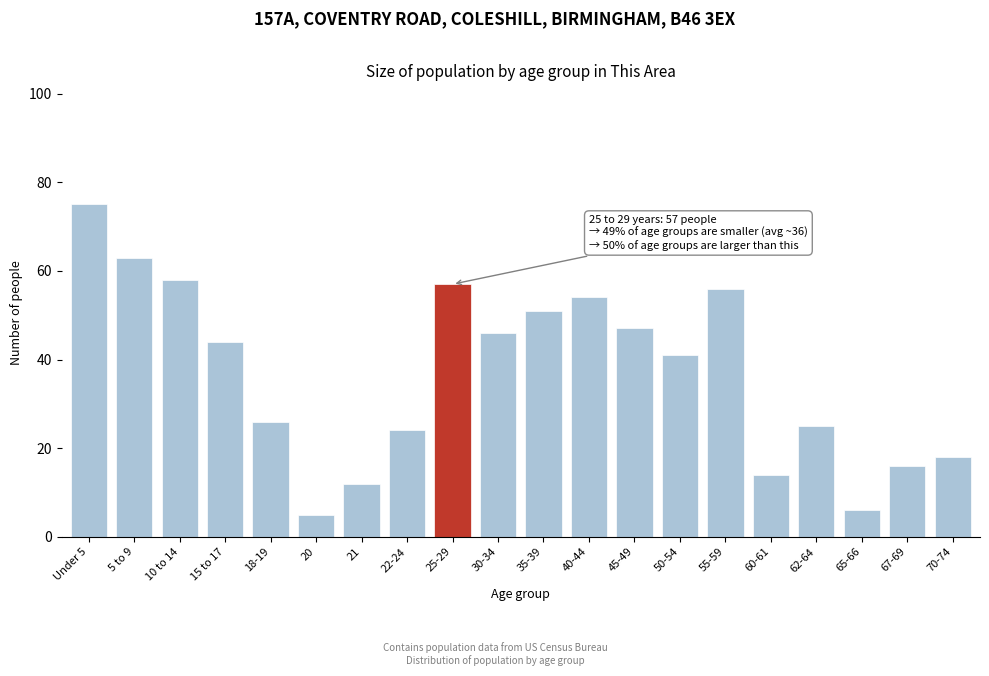

Reading left to right, what are all the values shown in this chart?

75	63	58	44	26	5	12	24	57	46	51	54	47	41	56	14	25	6	16	18